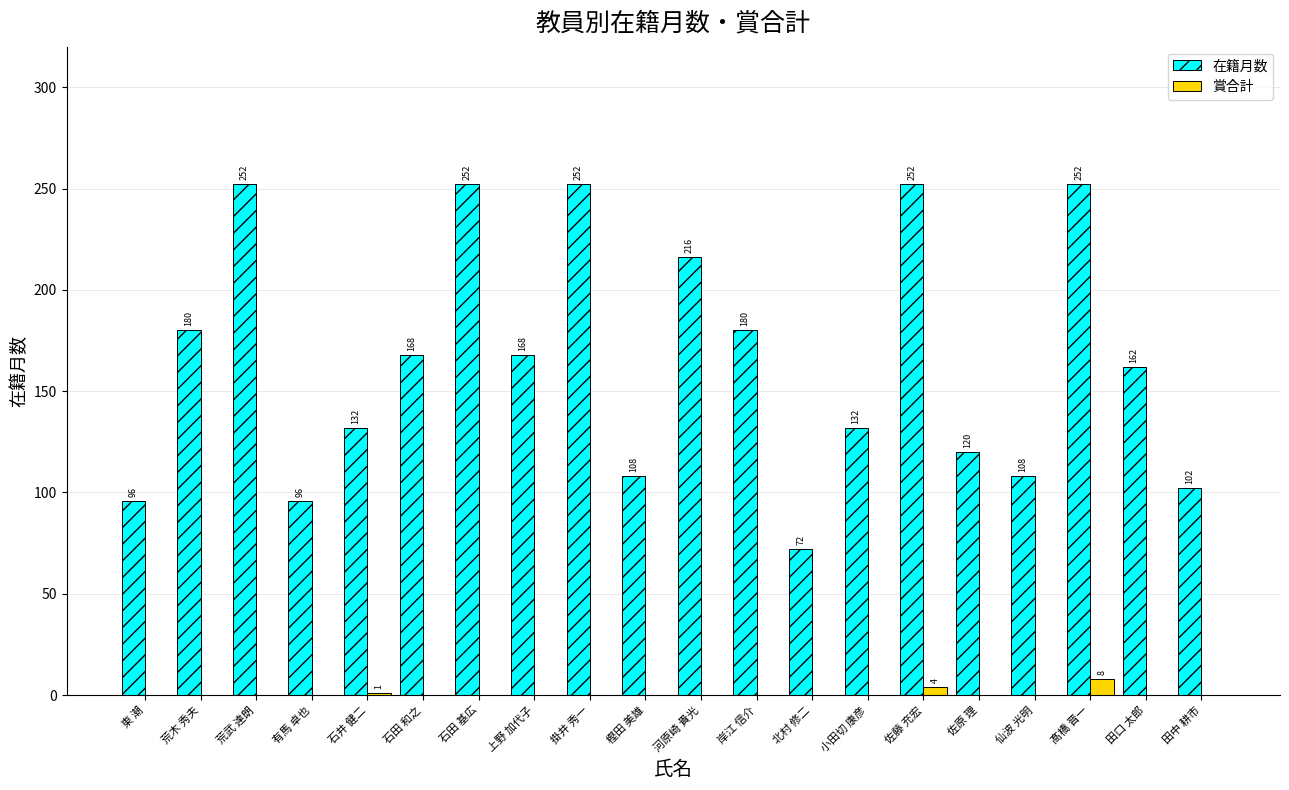

How many values in 賞合計 are above zero?

3